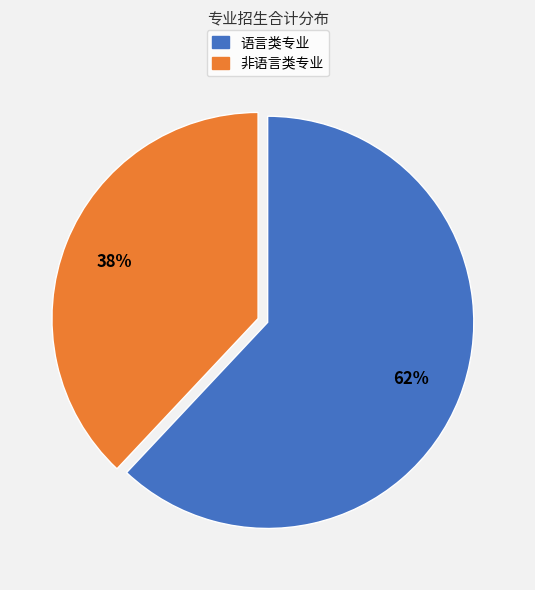

Is there a majority slice in this chart?

Yes